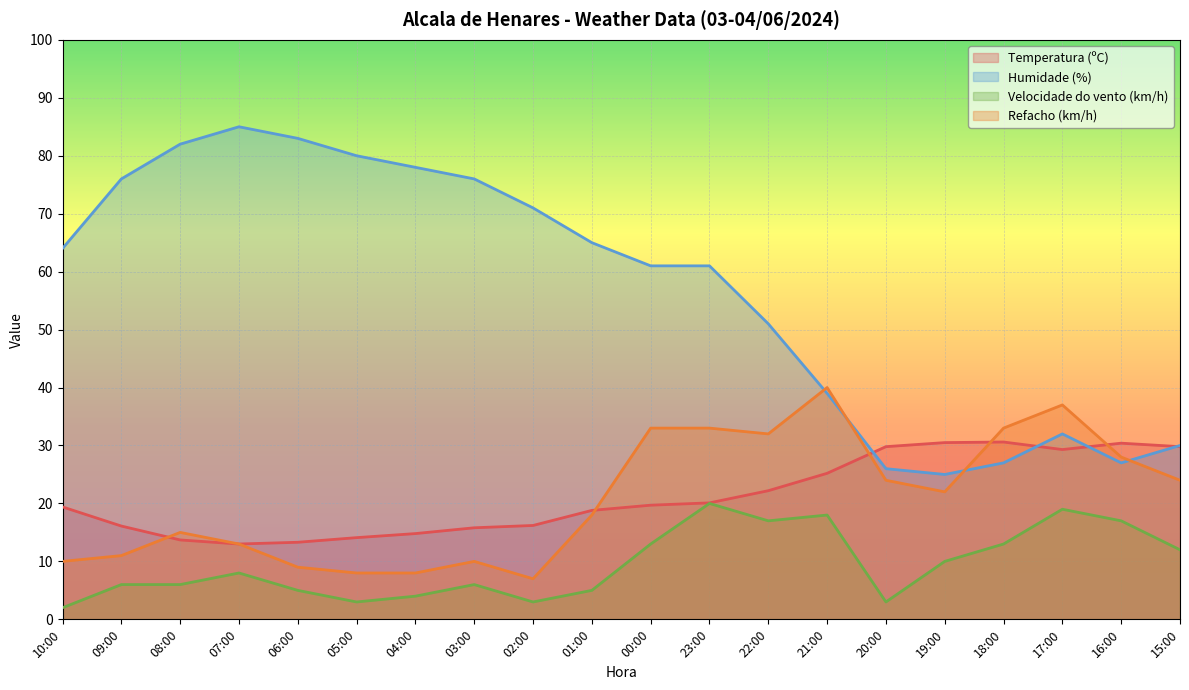

Which series has the widest spread of values?

Humidade (%)